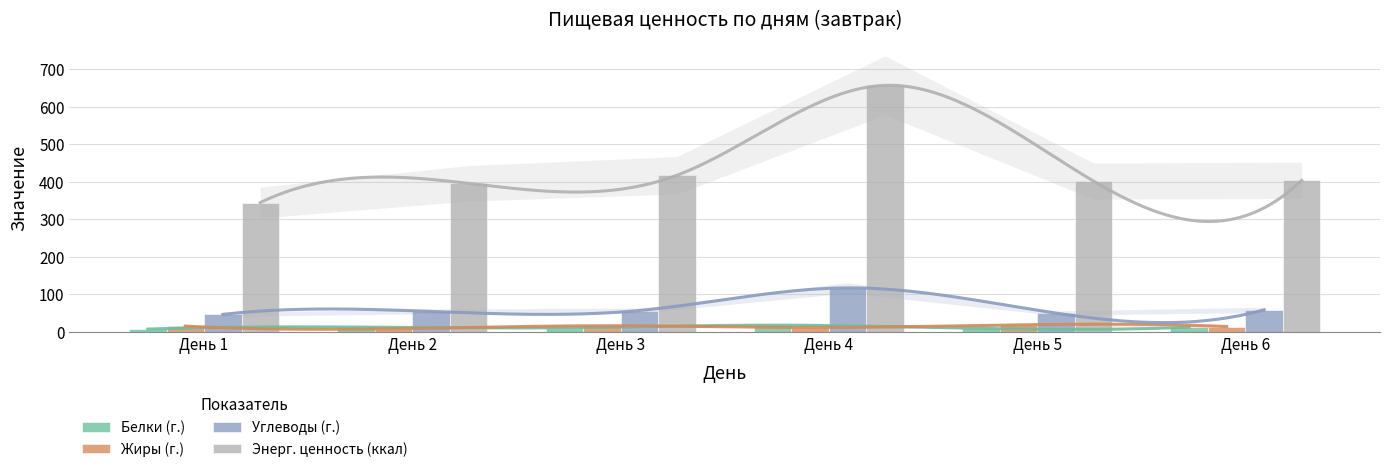

Rank the series by their maximum value, from highest to lowest.

Энерг. ценность (ккал), Углеводы (г.), Жиры (г.), Белки (г.)